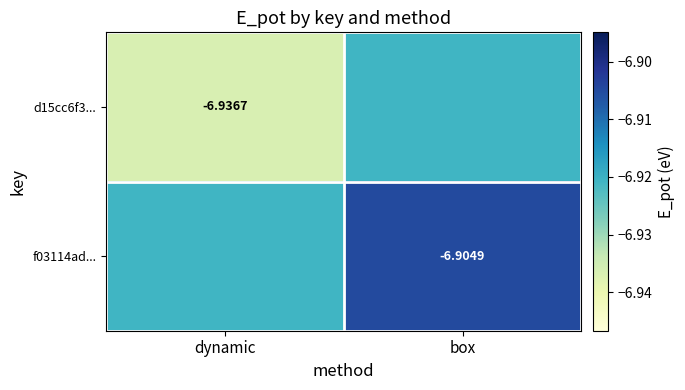

How many data points does each series have?

2